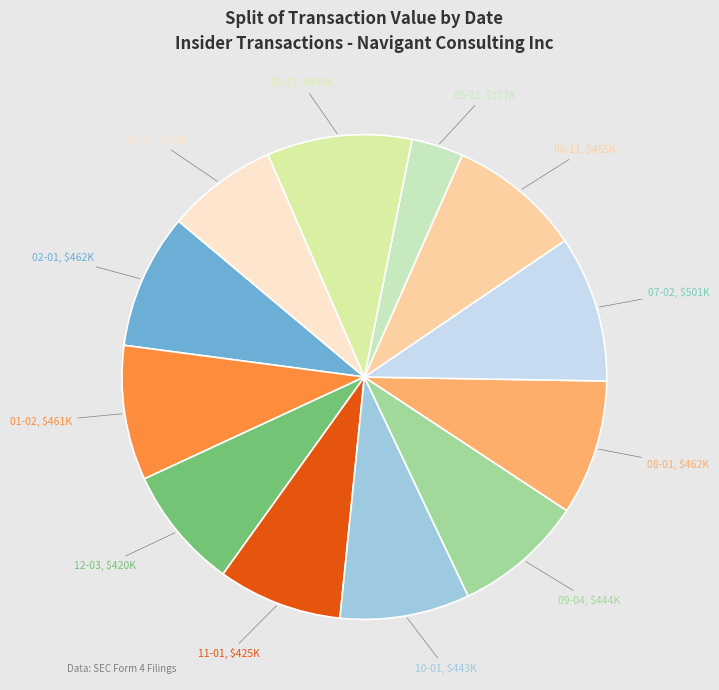

Does any single category account for the majority?

No